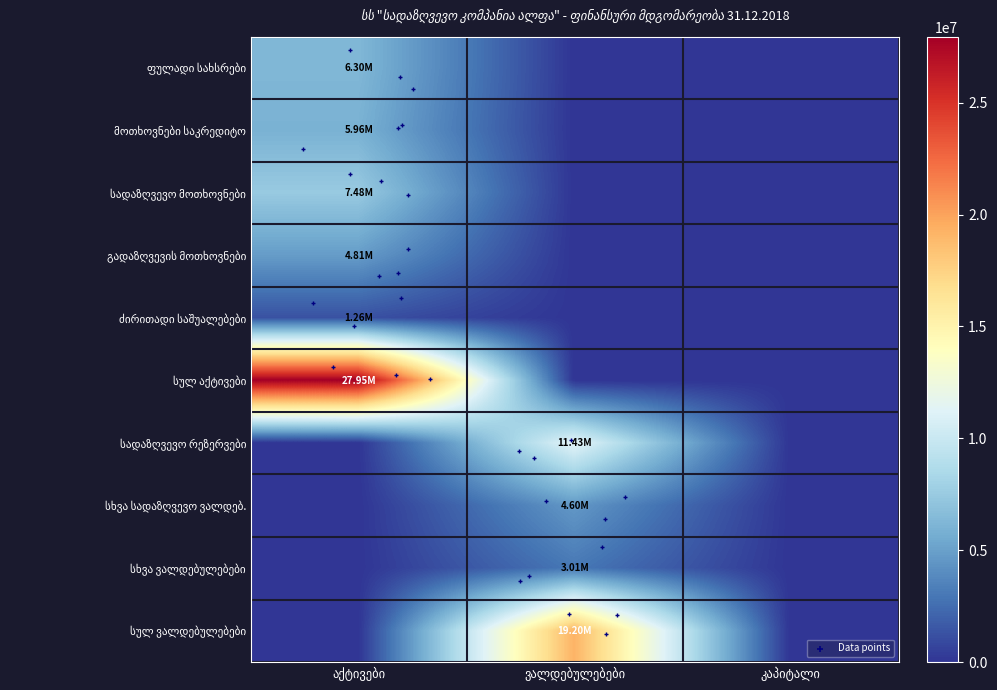

Rank the series by their maximum value, from lowest to highest.

ძირითადი საშუალებები, სხვა ვალდებულებები, სხვა სადაზღვევო ვალდებ., გადაზღვევის მოთხოვნები, მოთხოვნები საკრედიტო, ფულადი სახსრები, სადაზღვევო მოთხოვნები, სადაზღვევო რეზერვები, სულ ვალდებულებები, სულ აქტივები